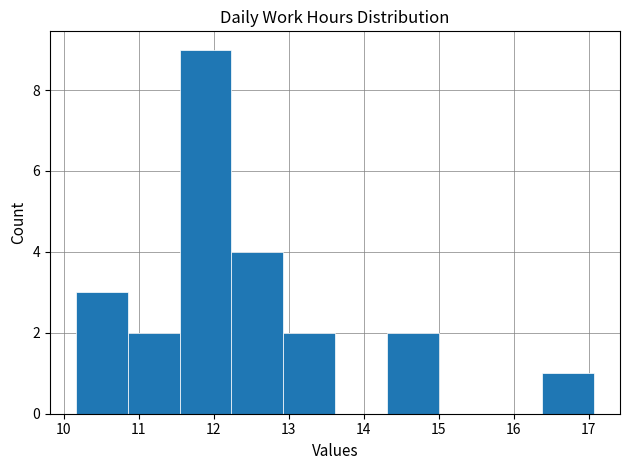

How tall is the bar that spans 12.2 to 12.9 on the x-axis? Neither the bar edges nor the heights are printed on the chart, so give them approximately, as read against the axes.

4